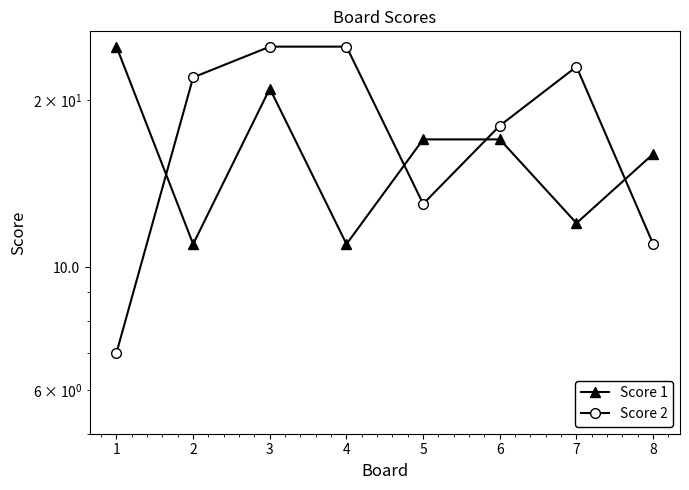

Reading left to right, what are all the values shown in this chart?

Score 1: 25	11	21	11	17	17	12	16
Score 2: 7	22	25	25	13	18	23	11